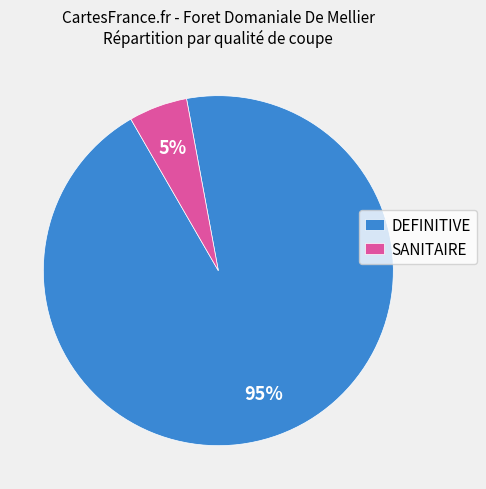

Count the number of slices in the pie.

2